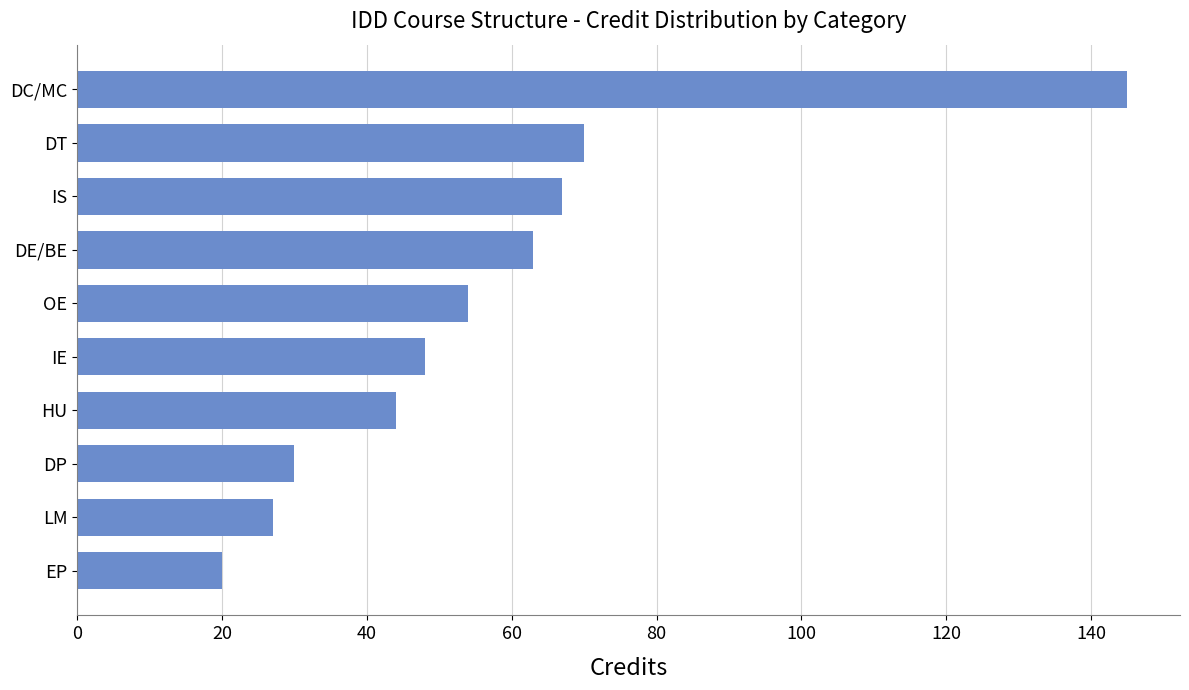

What is the label of the 9th bar from the bottom?

DT